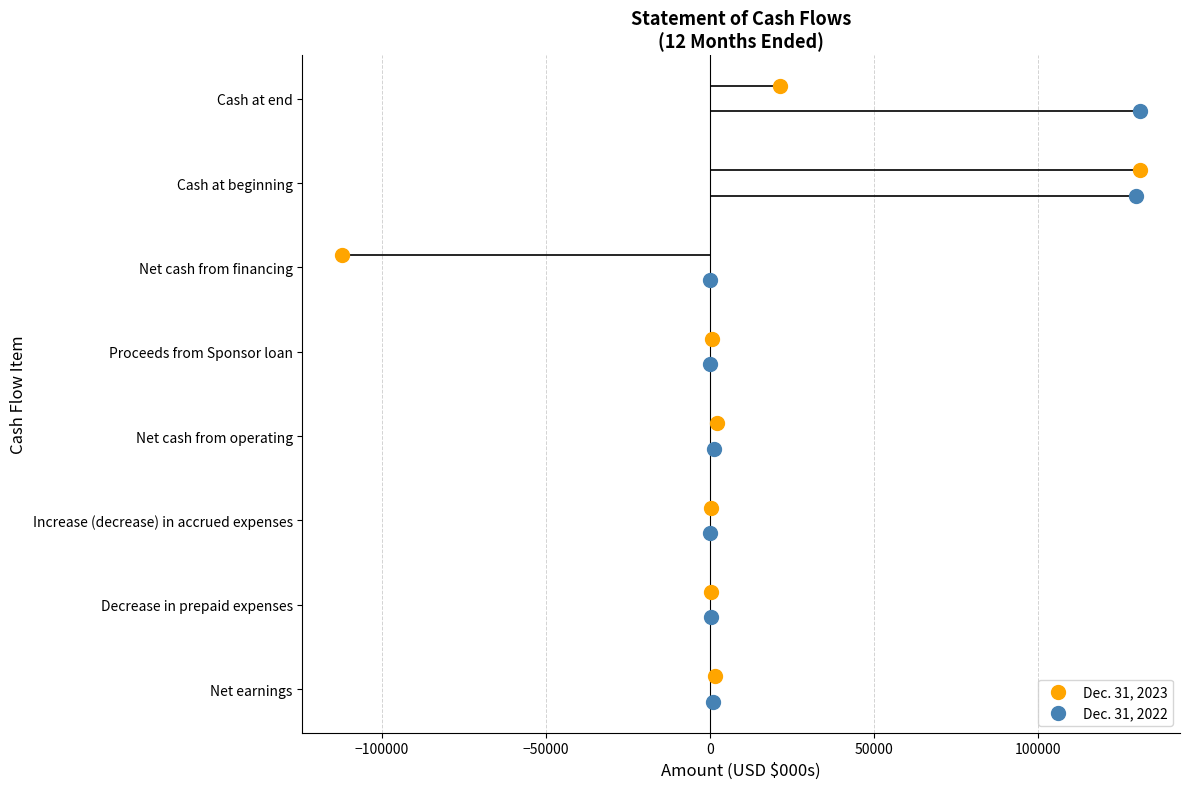

Is the value of Dec. 31, 2022 at 0 greater than the value of Dec. 31, 2023 at 100000?

No